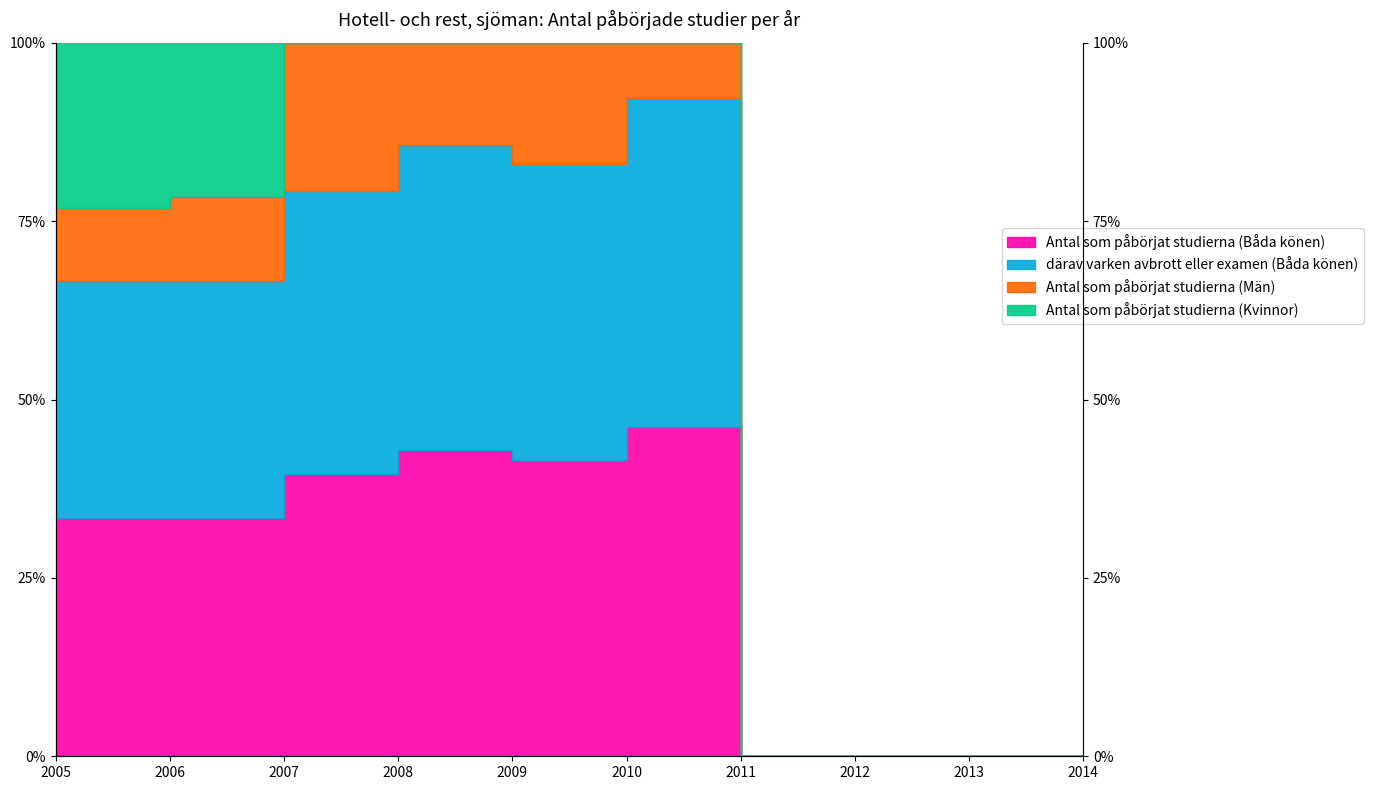

What is the average value of the Antal som påbörjat studierna (Båda könen) series?

60.0